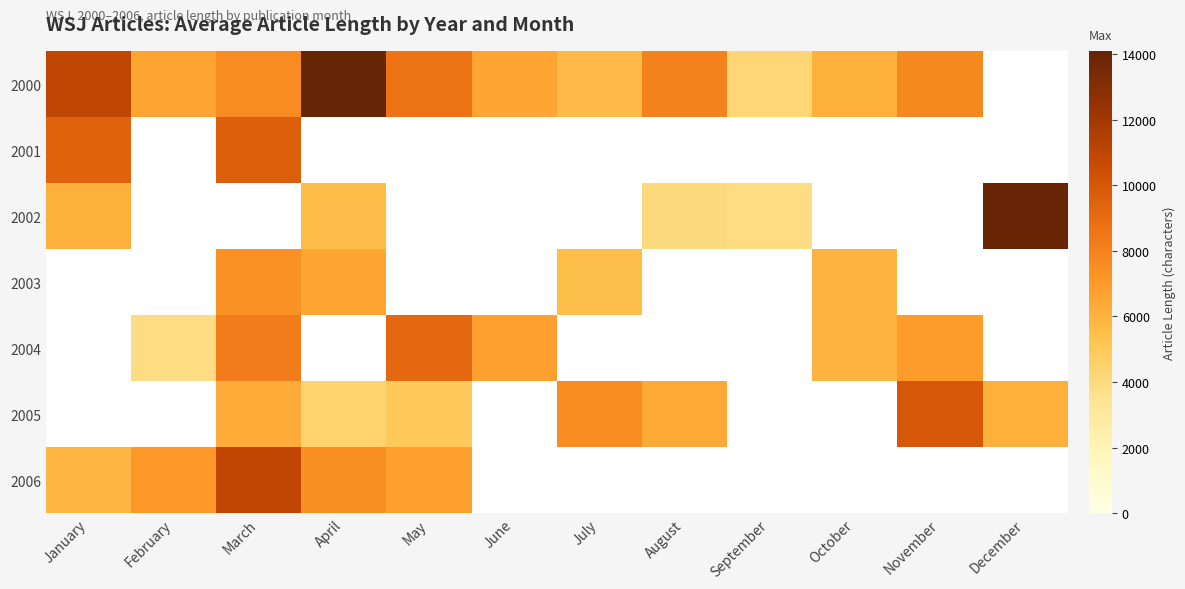

Which series changed the most between June and July?

2000